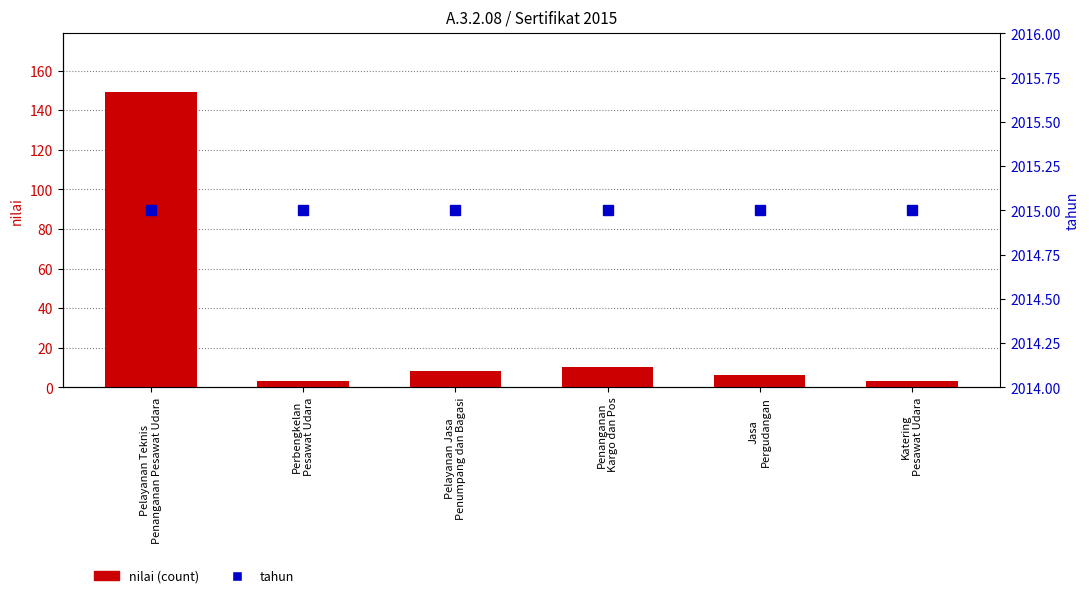

Which series has the largest total across all categories?

tahun